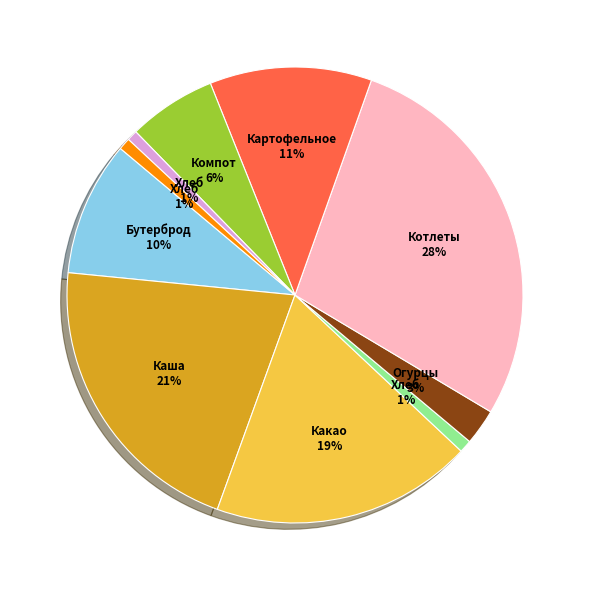

To the nearest percent, what is the average slice percentage?

10%